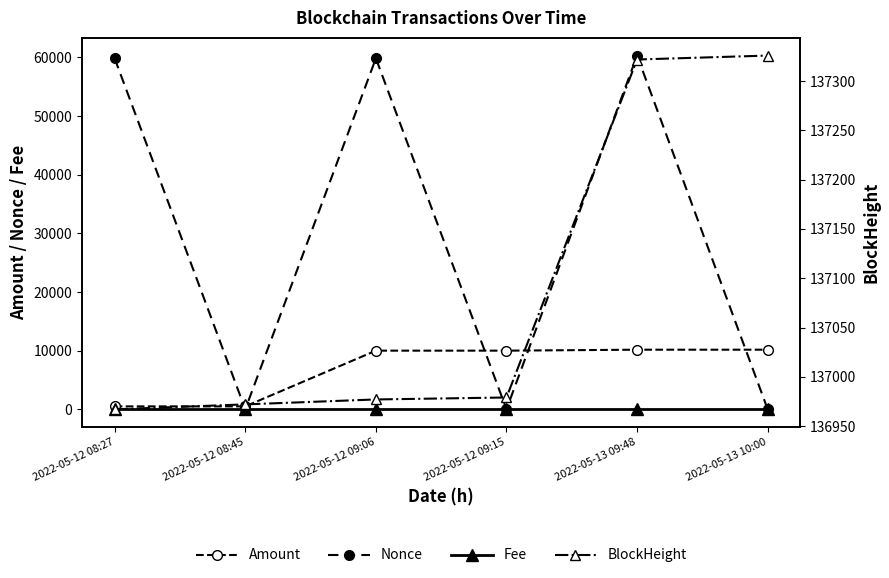

The value of BlockHeight at 2022-05-13 10:00 is 185969.1. True or false?

False